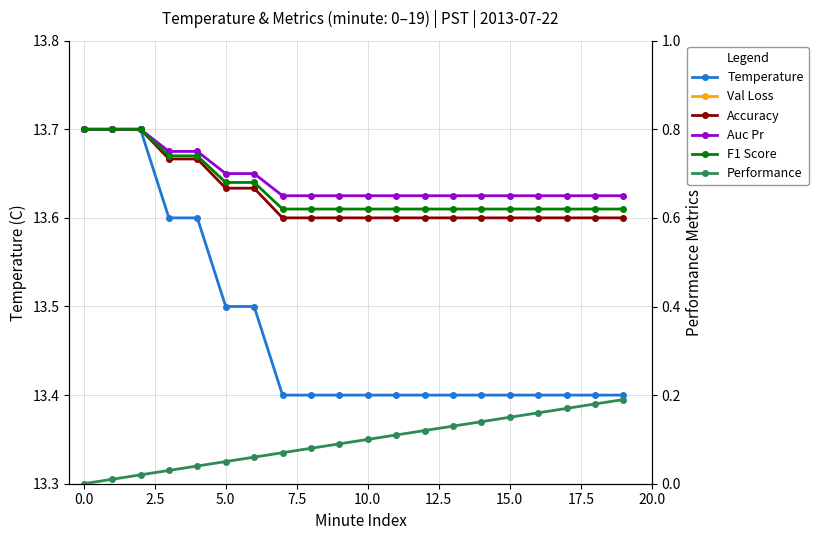

What is the average value of the F1 Score series?

0.7